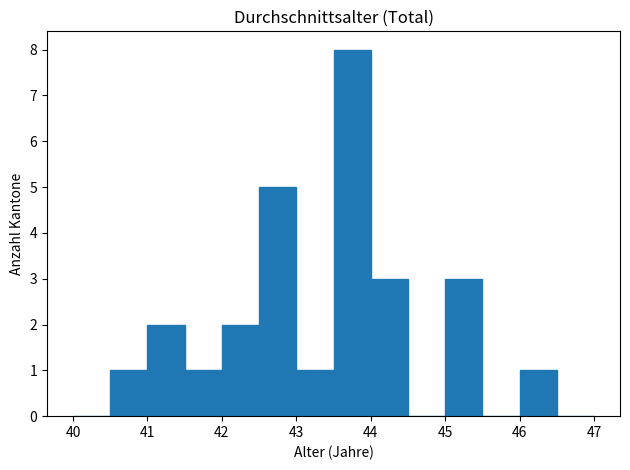

Over which range of the x-axis is the bar tallest?

43.5 to 44.0